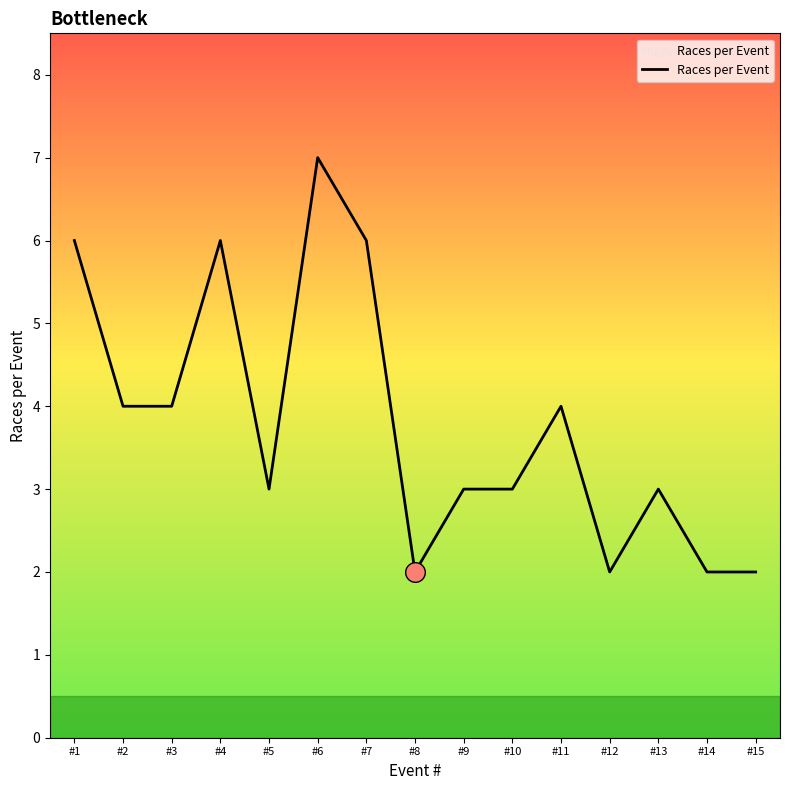

What is the ratio of the value at #15 to the value at #2?

0.5